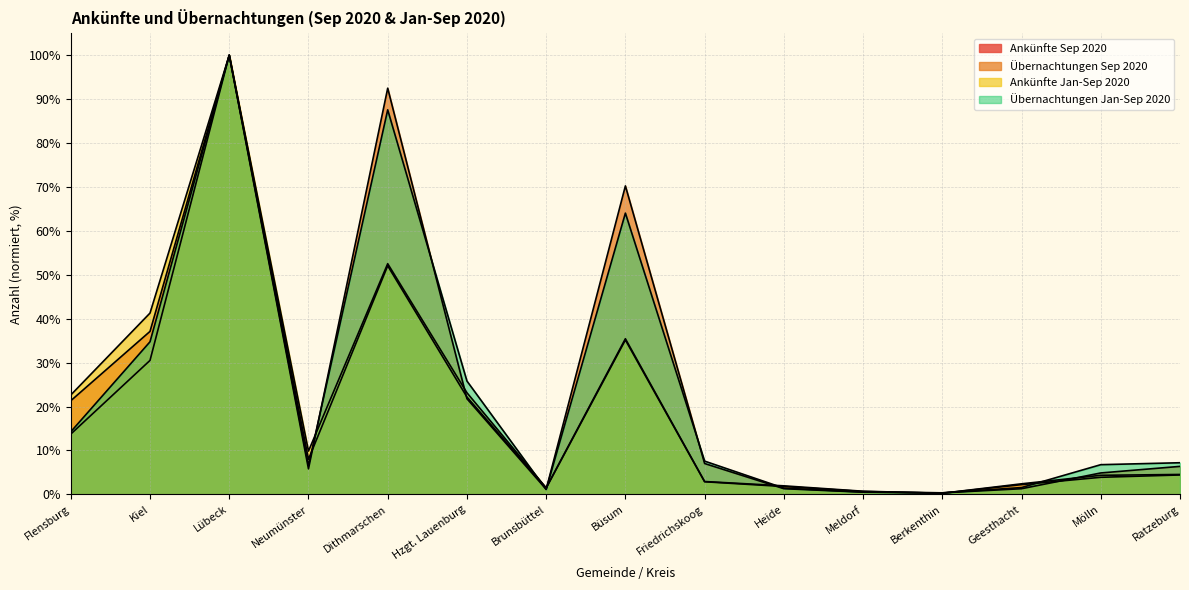

Read the Übernachtungen Sep 2020 value at Friedrichskoog.

7.0